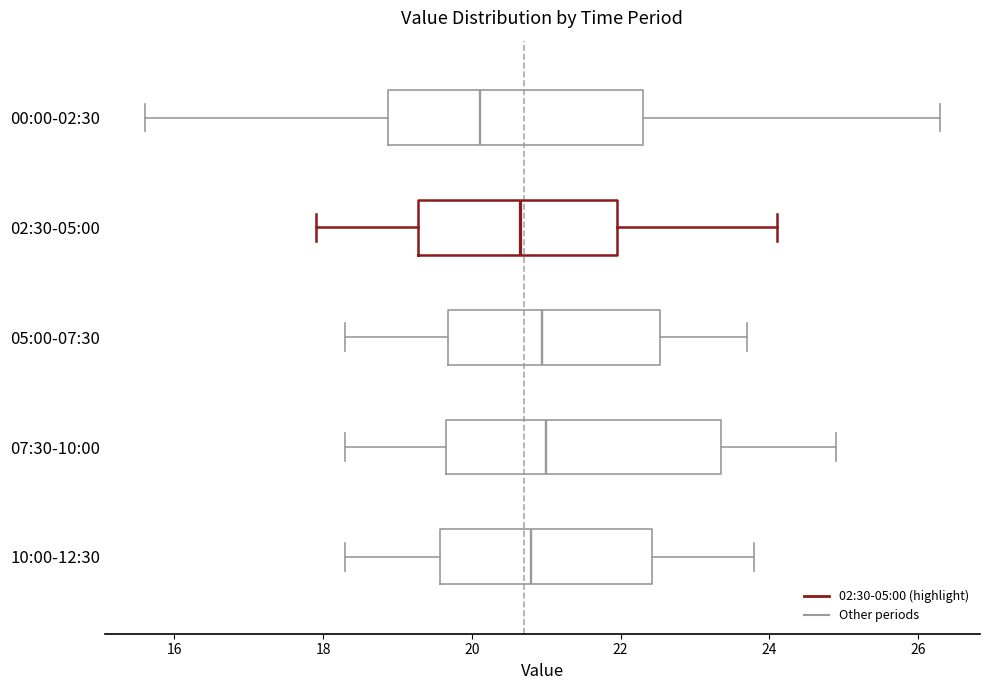

Comparing the boxes themselves (not the whiskers), which one is the widest?

07:30-10:00